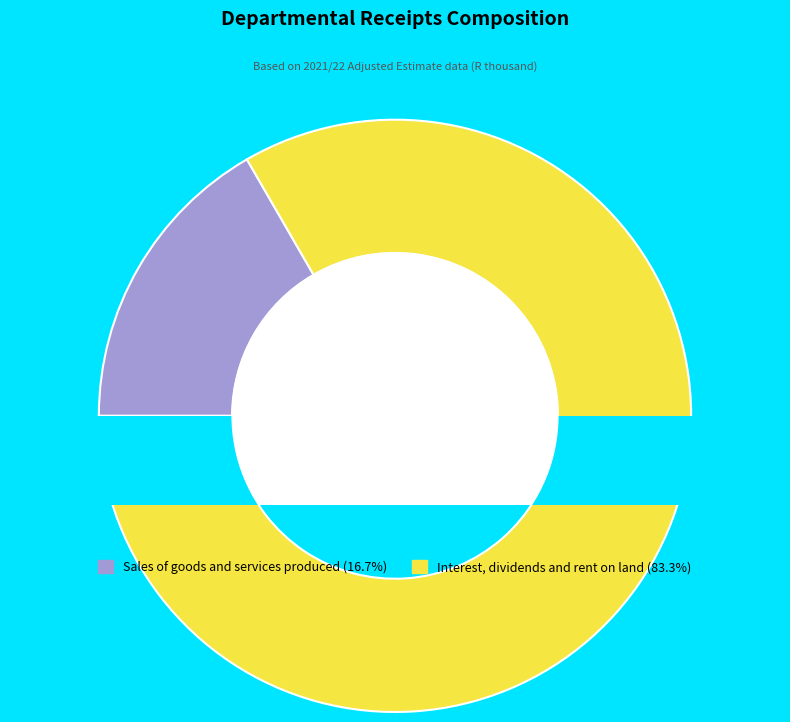

Which slice represents more than half of the pie?

Interest, dividends and rent on land